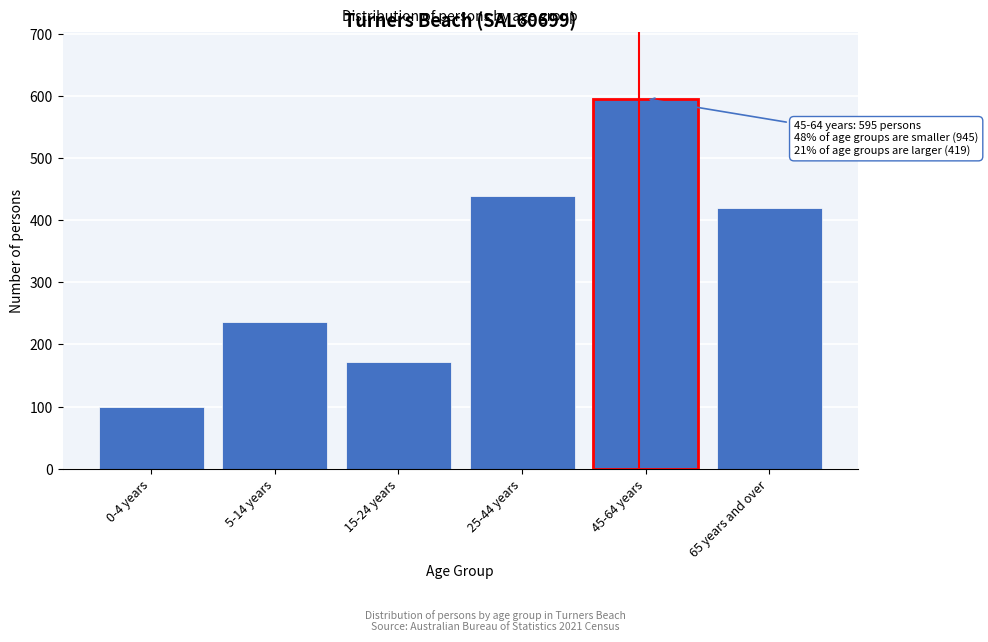

Reading left to right, transcribe all the data shown in this chart.

99	236	171	439	595	419